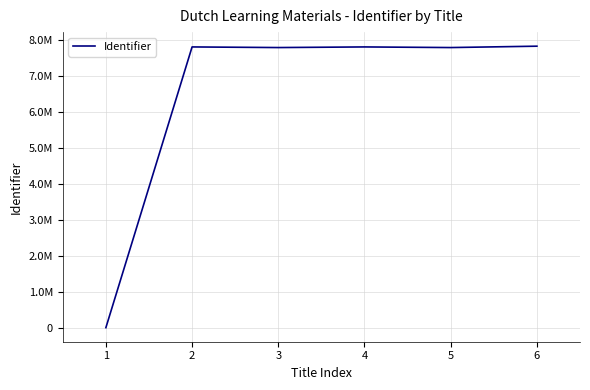

Between 2 and 4, which is larger?

2